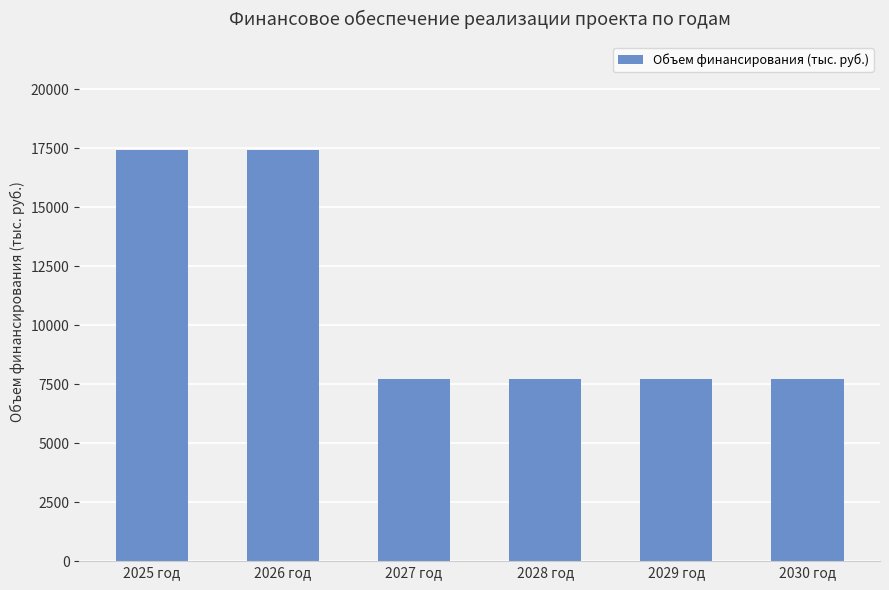

Reading left to right, list all the values displayed in this chart.

17429.9	17429.9	7697.3	7697.3	7697.3	7697.3